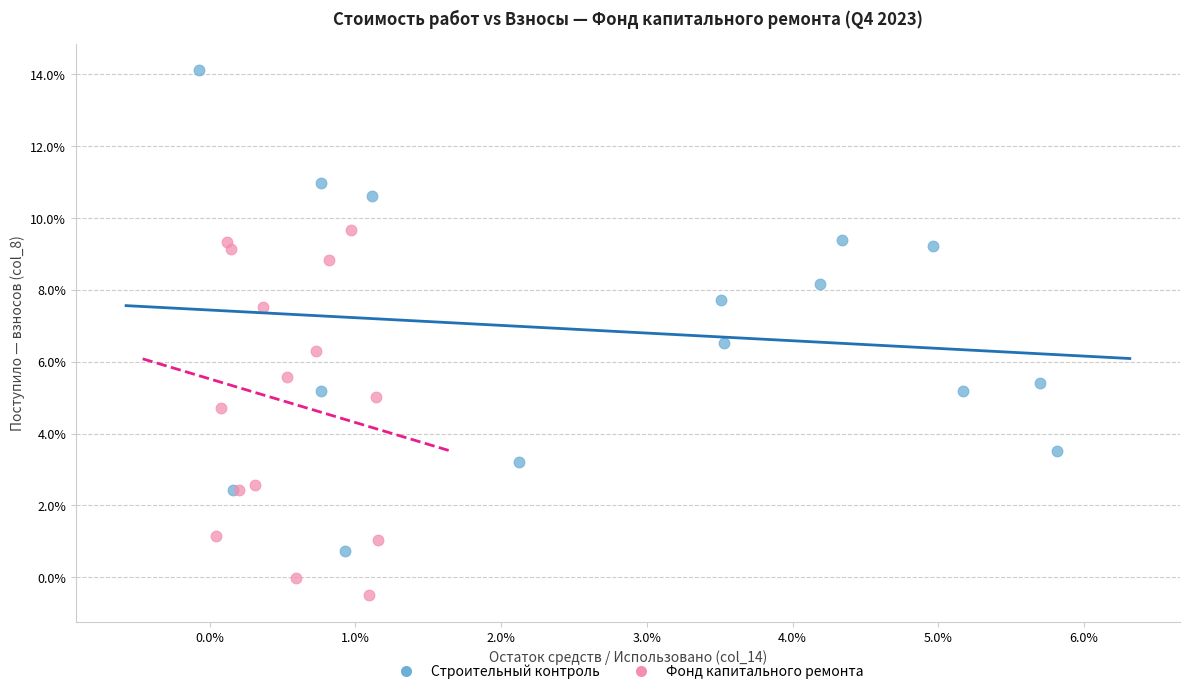

Which series contains the highest Y value?

Строительный контроль